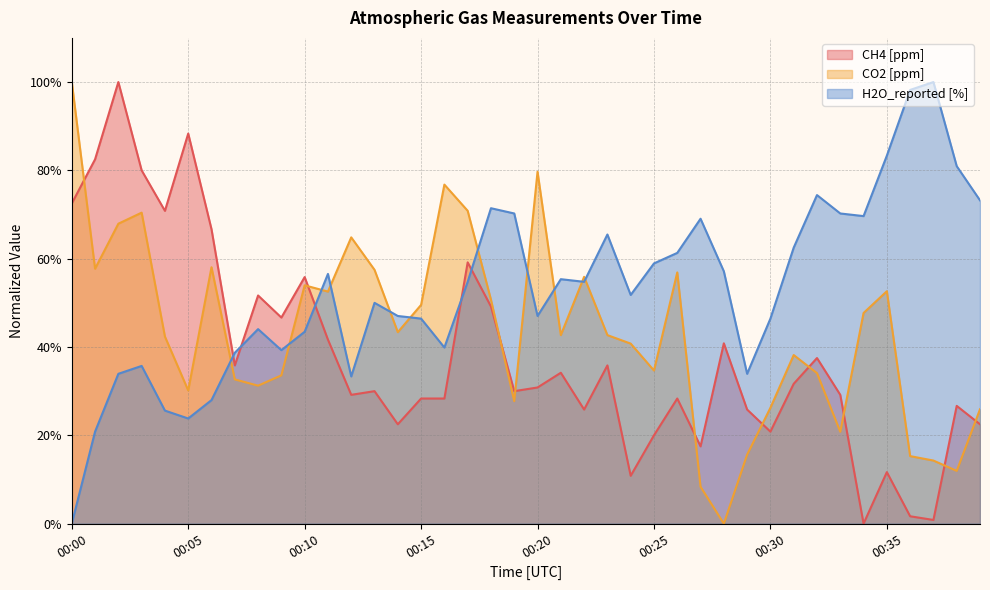

Does the chart display data point markers on the line(s)?

No